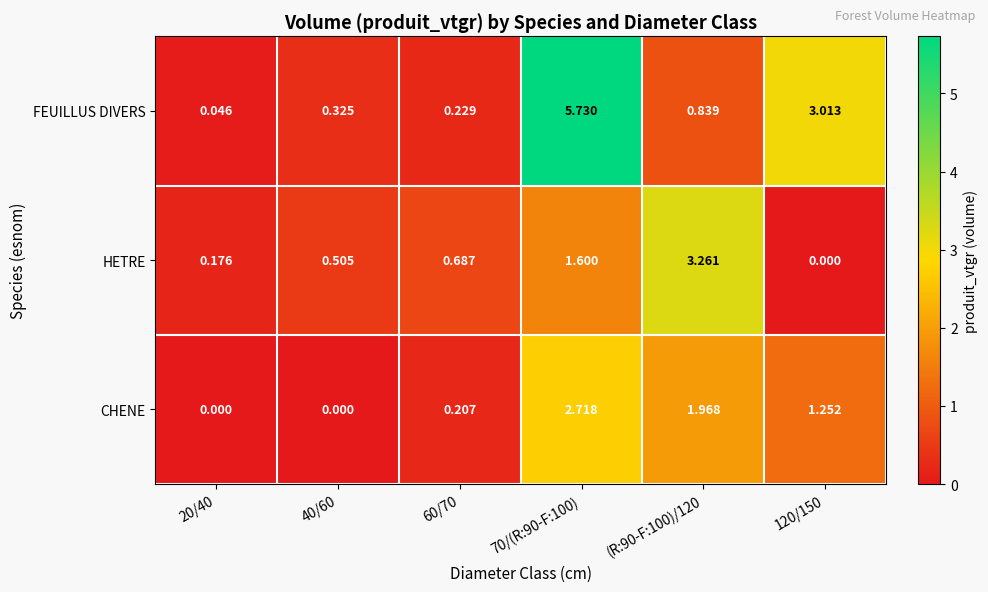

Which series has the largest total across all categories?

FEUILLUS DIVERS